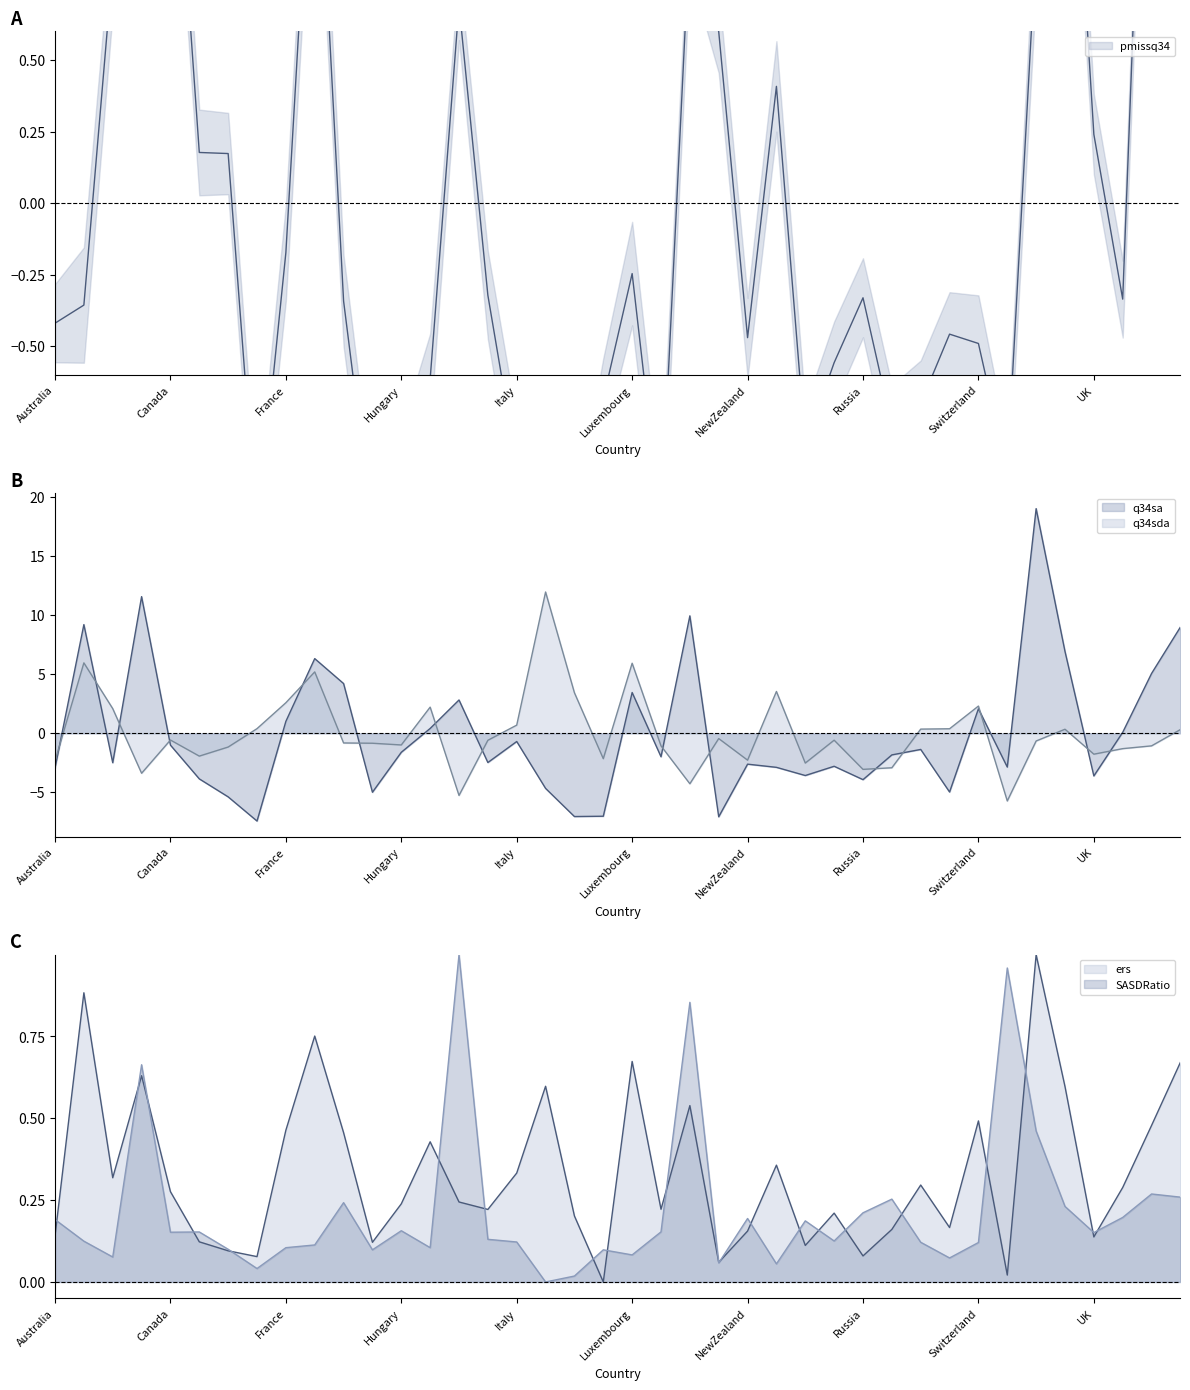

Between Czech and Uruguay, which series saw the biggest shift?

q34sa